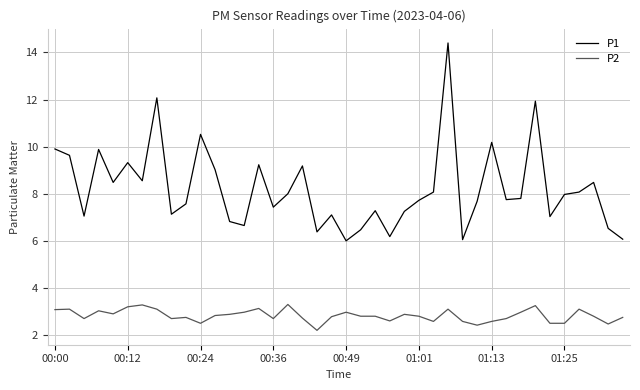

What is the minimum value for P1?

6.0